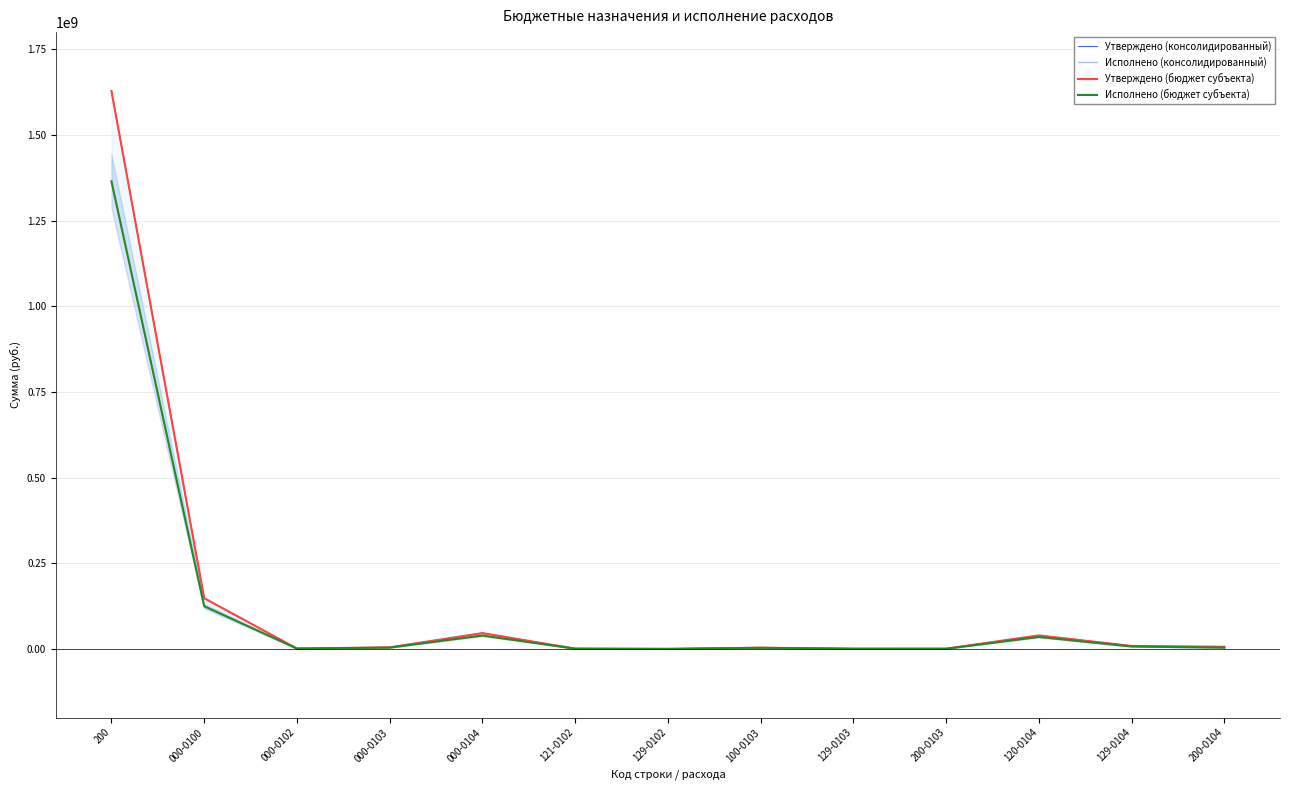

Where is the first local maximum for Утверждено (консолидированный)?

000-0104